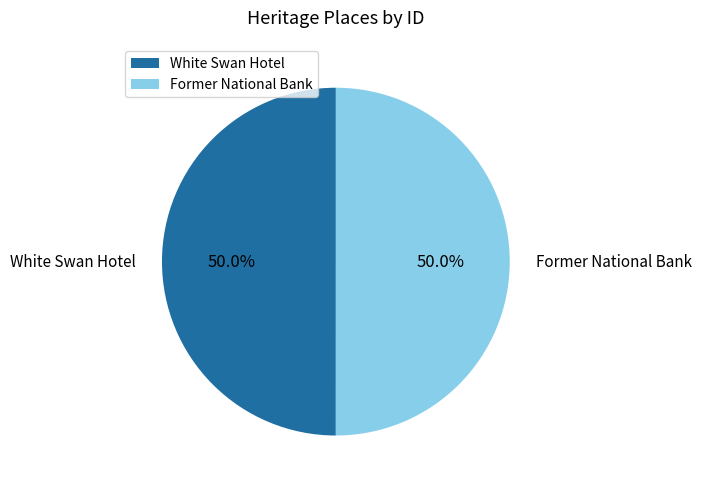

To the nearest percent, what percentage of the pie is Former National Bank?

50%